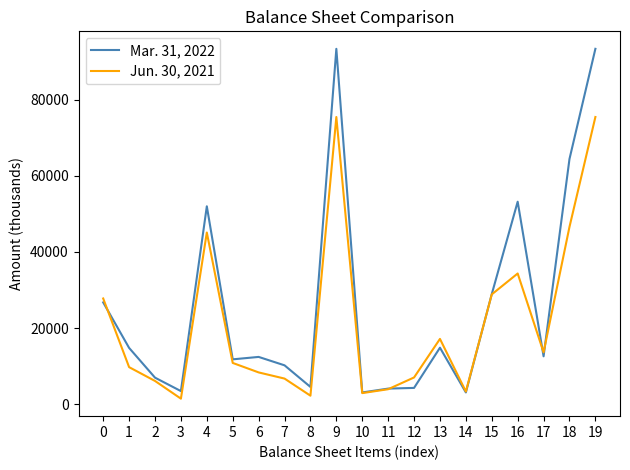

Is the value of Jun. 30, 2021 at 3 greater than the value of Mar. 31, 2022 at 0?

No